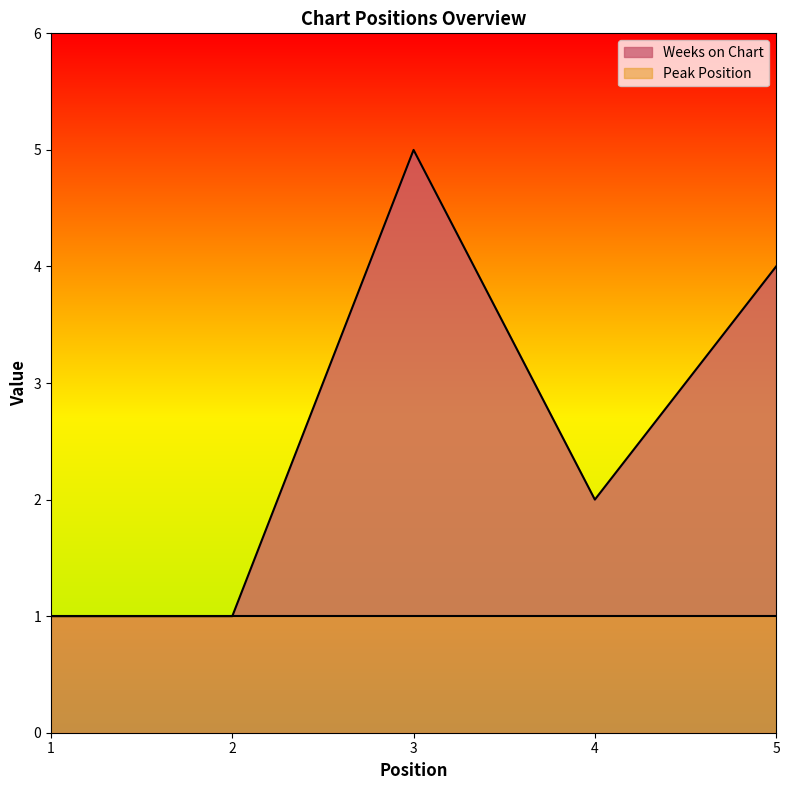

The chart shows a value of 2 at 5. True or false?

False